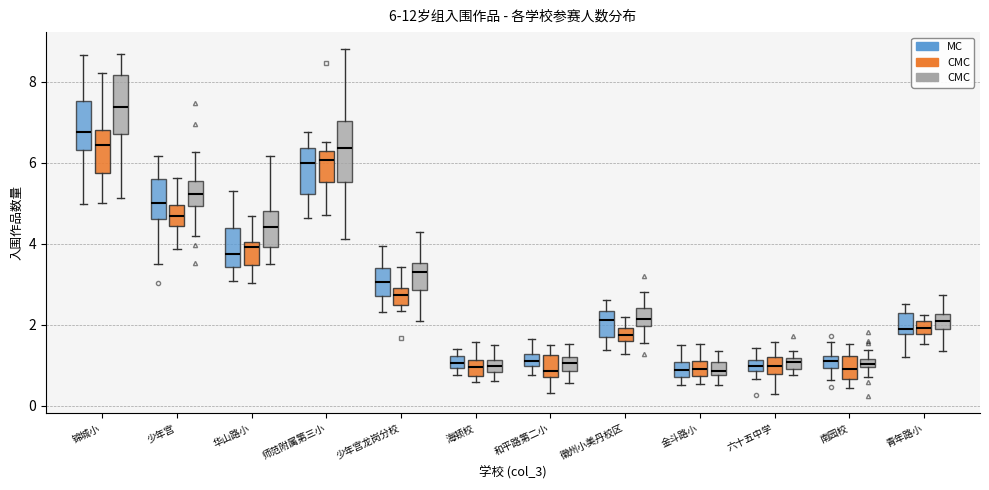

Which box's median line is the highest?

锦城小 (CМС)